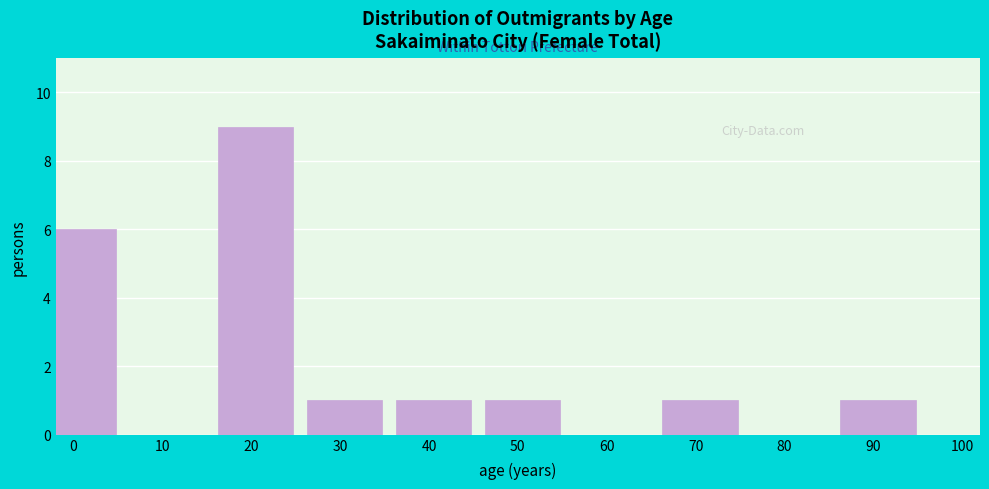

Reading left to right, list all the values displayed in this chart.

0=6	10=0	20=9	30=1	40=1	50=1	60=0	70=1	80=0	90=1